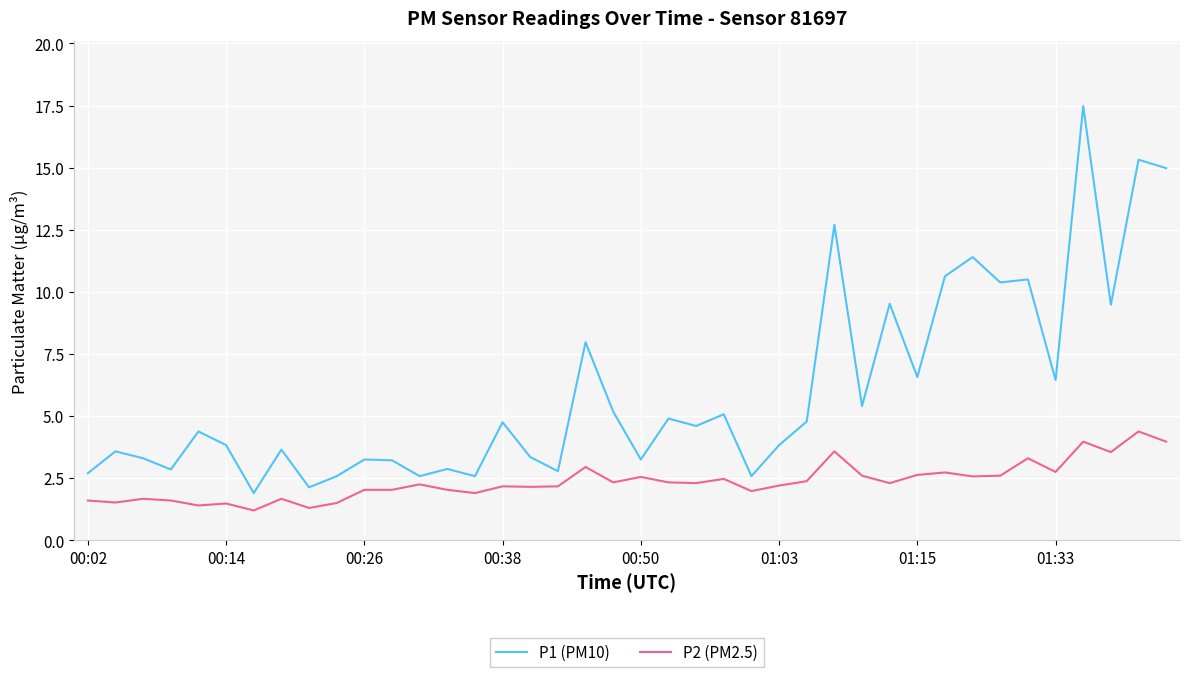

What is the difference between the maximum and minimum values in the P1 (PM10) series?

15.6